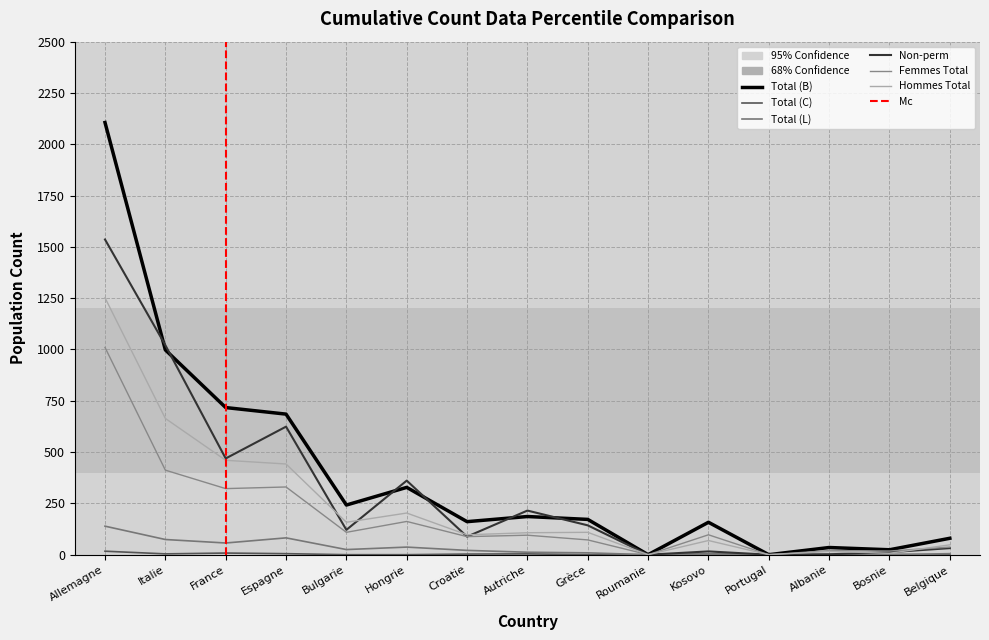

Which series has the largest range (max minus min)?

Total (B)